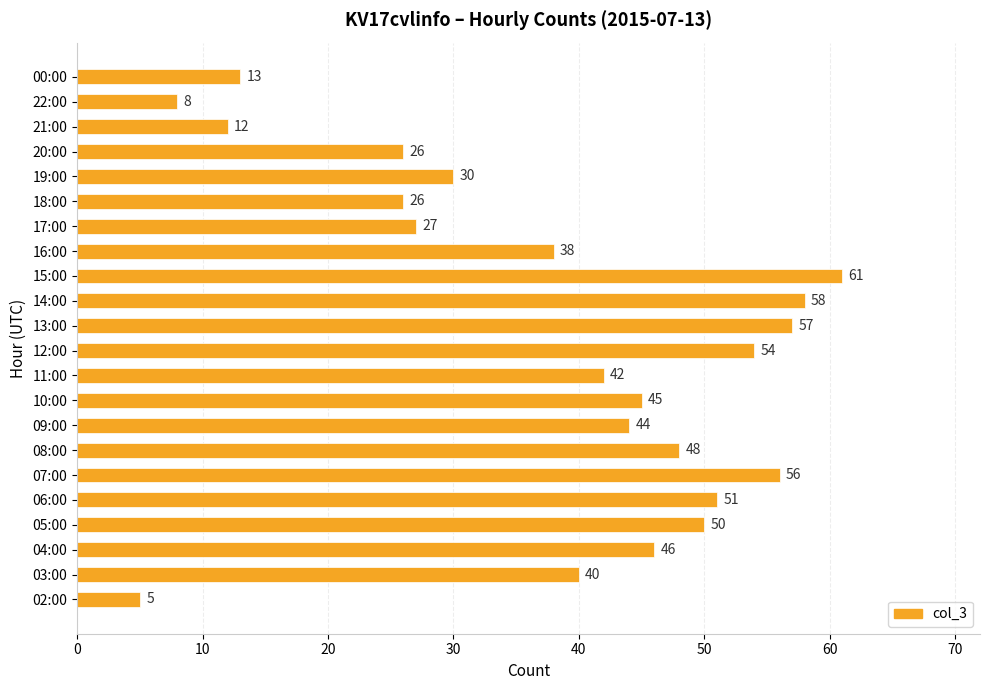

What is the greatest value displayed?

61